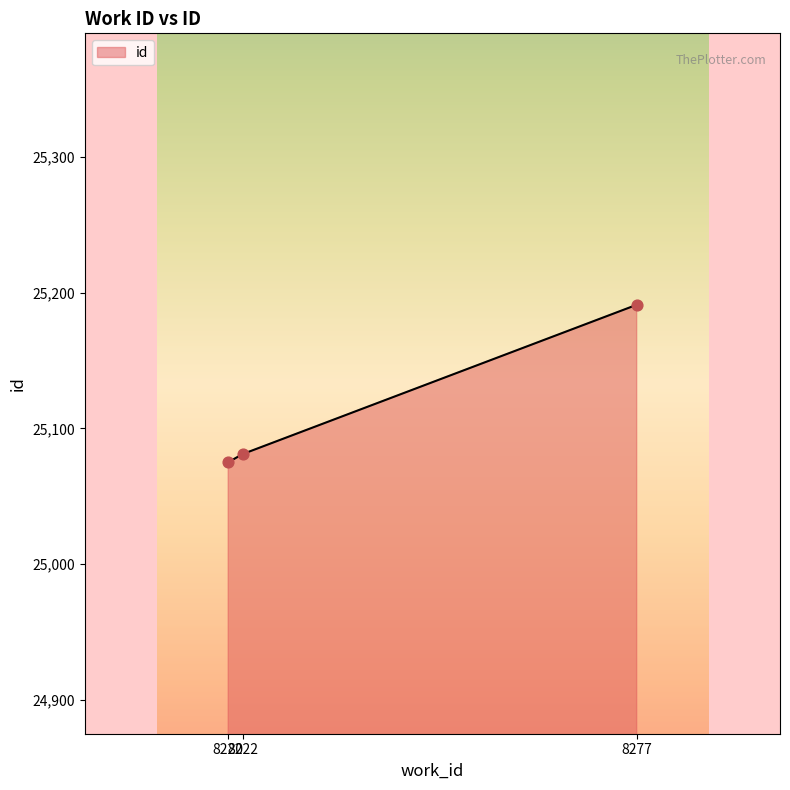

Which has a higher value, 8220 or 8277?

8277